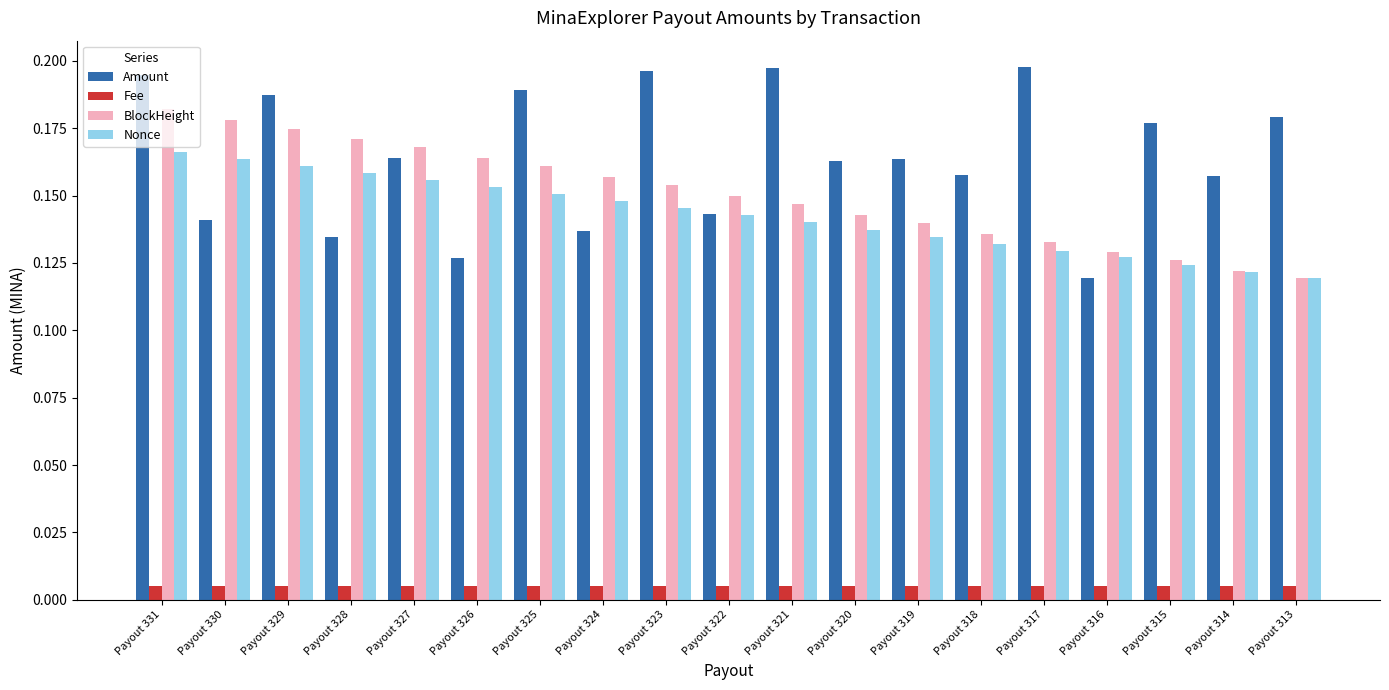

List the series in order of their peak value, lowest first.

Fee, Nonce, BlockHeight, Amount